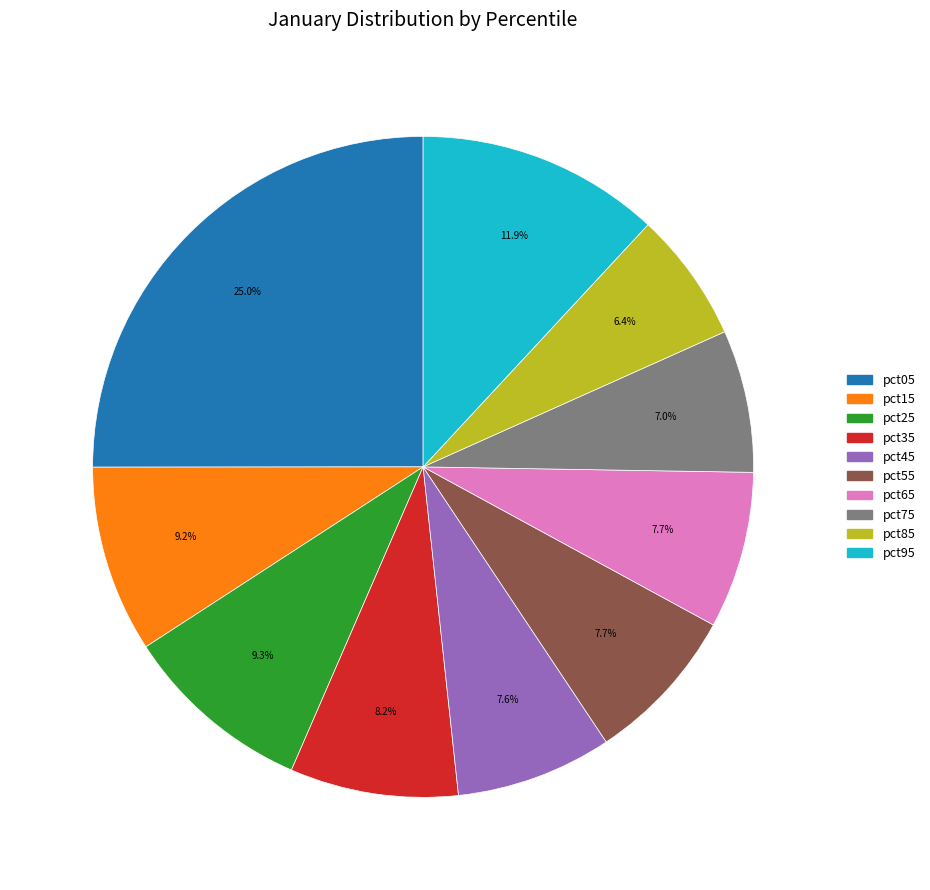

What is the largest slice in the pie chart?

pct05